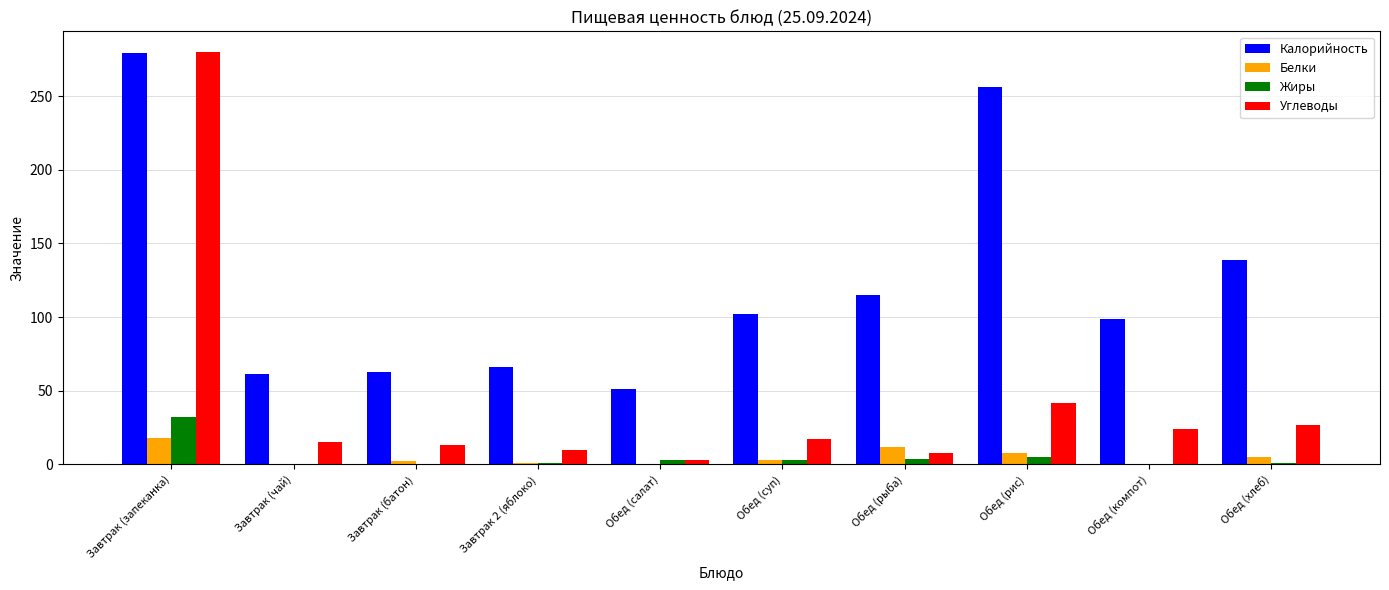

What are all the series names shown in the legend?

Калорийность, Белки, Жиры, Углеводы